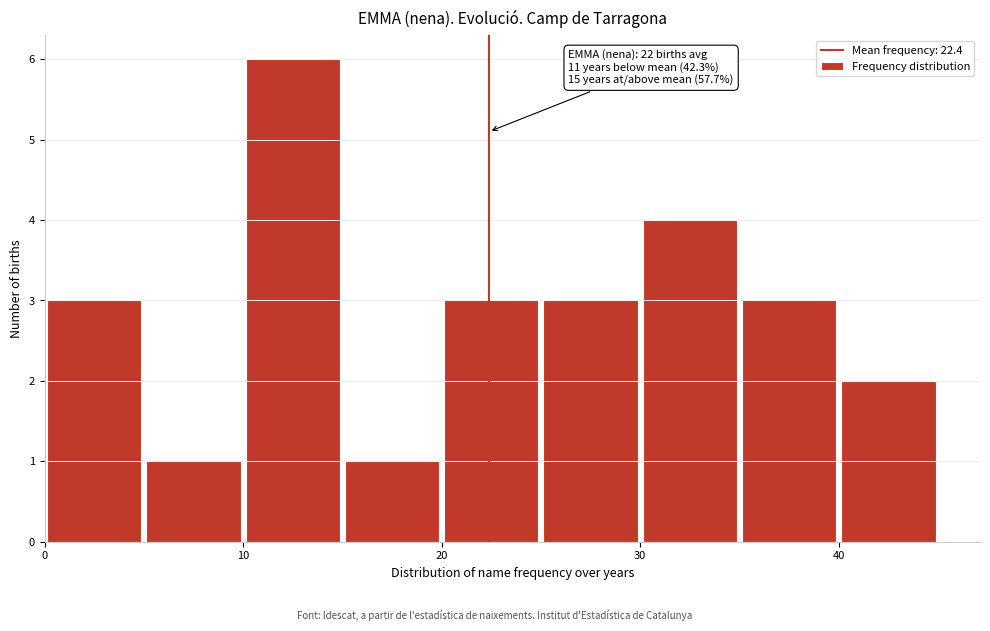

Which range on the x-axis has the tallest bar?

10 to 15